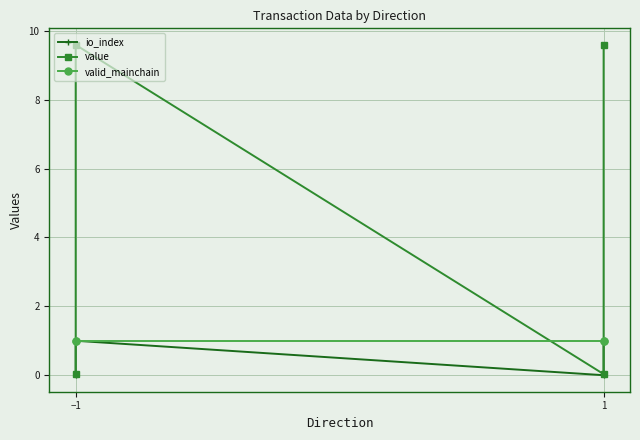

The value series shows 0.0 at −1. True or false?

True